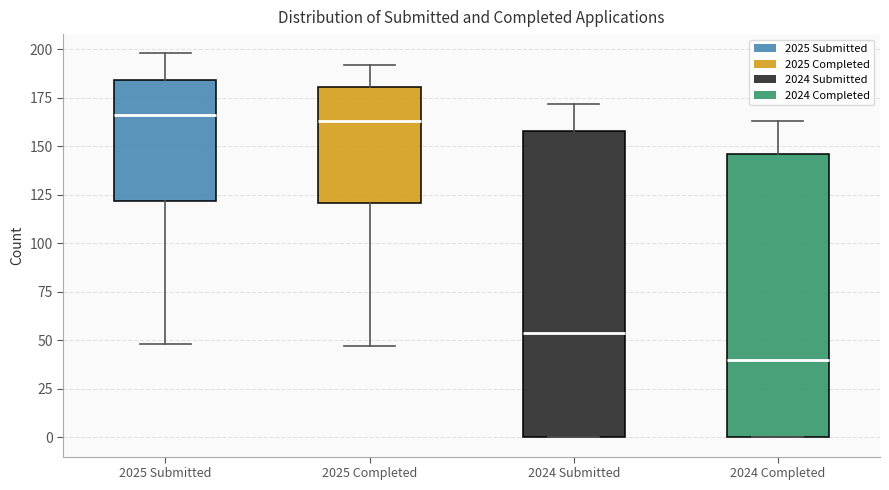

Where is the lower edge of the box for 2025 Completed on the y-axis? The values are not printed on the chart, so give them approximately, as read against the axis.

120